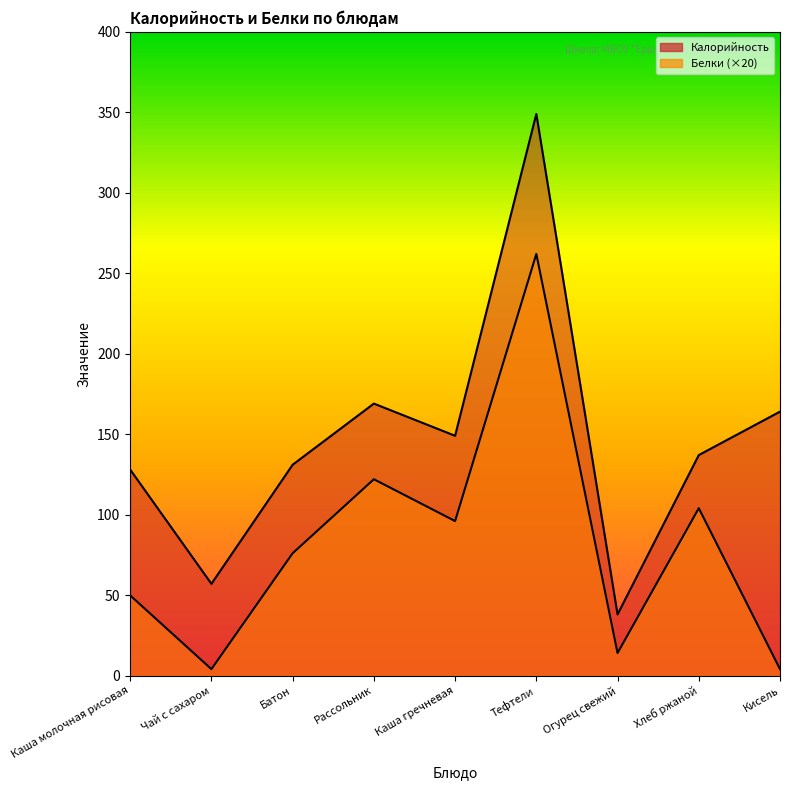

What are all the series names shown in the legend?

Калорийность, Белки